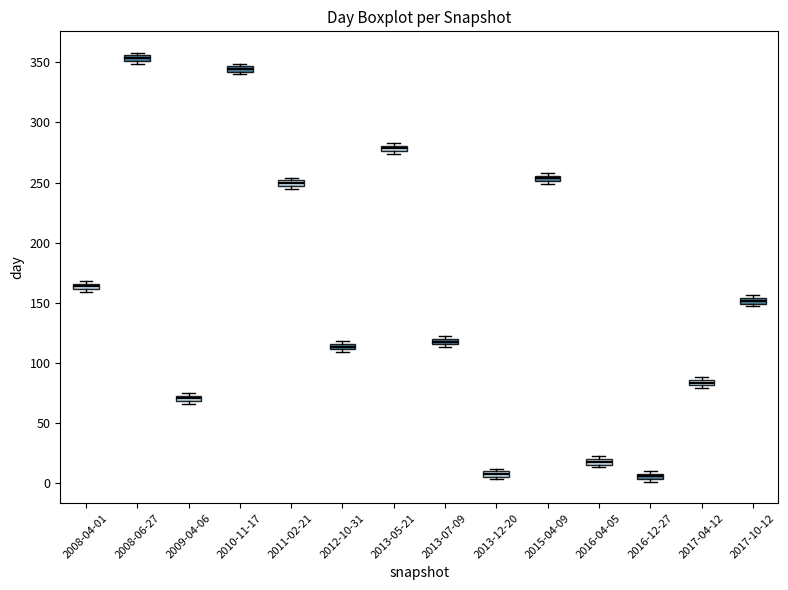

Where is the lower edge of the box for 2016-12-27 on the y-axis? The values are not printed on the chart, so give them approximately, as read against the axis.

5